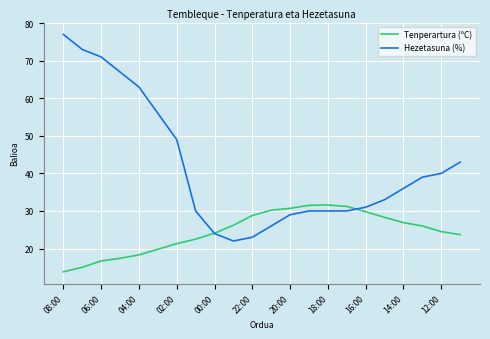

Which series has the widest spread of values?

Hezetasuna (%)